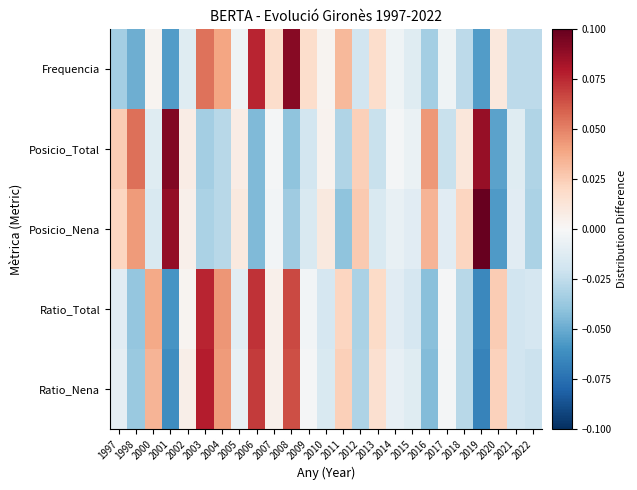

Reading left to right, list all the values displayed in this chart.

Frequencia: 1997=-0.0	1998=-0.0	2000=0.0	2001=-0.1	2002=-0.0	2003=0.1	2004=0.0	2005=-0.0	2006=0.1	2007=0.0	2008=0.1	2009=0.0	2010=0.0	2011=0.0	2012=-0.0	2013=0.0	2014=-0.0	2015=-0.0	2016=-0.0	2017=-0.0	2018=-0.0	2019=-0.1	2020=0.0	2021=-0.0	2022=-0.0
Posicio_Total: 1997=0.0	1998=0.1	2000=-0.0	2001=0.1	2002=0.0	2003=-0.0	2004=-0.0	2005=0.0	2006=-0.0	2007=-0.0	2008=-0.0	2009=-0.0	2010=0.0	2011=-0.0	2012=0.0	2013=-0.0	2014=-0.0	2015=-0.0	2016=0.0	2017=-0.0	2018=0.0	2019=0.1	2020=-0.1	2021=-0.0	2022=-0.0
Posicio_Nena: 1997=0.0	1998=0.0	2000=-0.0	2001=0.1	2002=0.0	2003=-0.0	2004=-0.0	2005=0.0	2006=-0.0	2007=-0.0	2008=-0.0	2009=-0.0	2010=0.0	2011=-0.0	2012=0.0	2013=-0.0	2014=-0.0	2015=-0.0	2016=0.0	2017=-0.0	2018=0.0	2019=0.1	2020=-0.1	2021=-0.0	2022=-0.0
Ratio_Total: 1997=-0.0	1998=-0.0	2000=0.0	2001=-0.1	2002=0.0	2003=0.1	2004=0.0	2005=-0.0	2006=0.1	2007=0.0	2008=0.1	2009=-0.0	2010=-0.0	2011=0.0	2012=-0.0	2013=0.0	2014=-0.0	2015=-0.0	2016=-0.0	2017=-0.0	2018=-0.0	2019=-0.1	2020=0.0	2021=-0.0	2022=-0.0
Ratio_Nena: 1997=-0.0	1998=-0.0	2000=0.0	2001=-0.1	2002=0.0	2003=0.1	2004=0.0	2005=-0.0	2006=0.1	2007=0.0	2008=0.1	2009=-0.0	2010=-0.0	2011=0.0	2012=-0.0	2013=0.0	2014=-0.0	2015=-0.0	2016=-0.0	2017=-0.0	2018=-0.0	2019=-0.1	2020=0.0	2021=-0.0	2022=-0.0